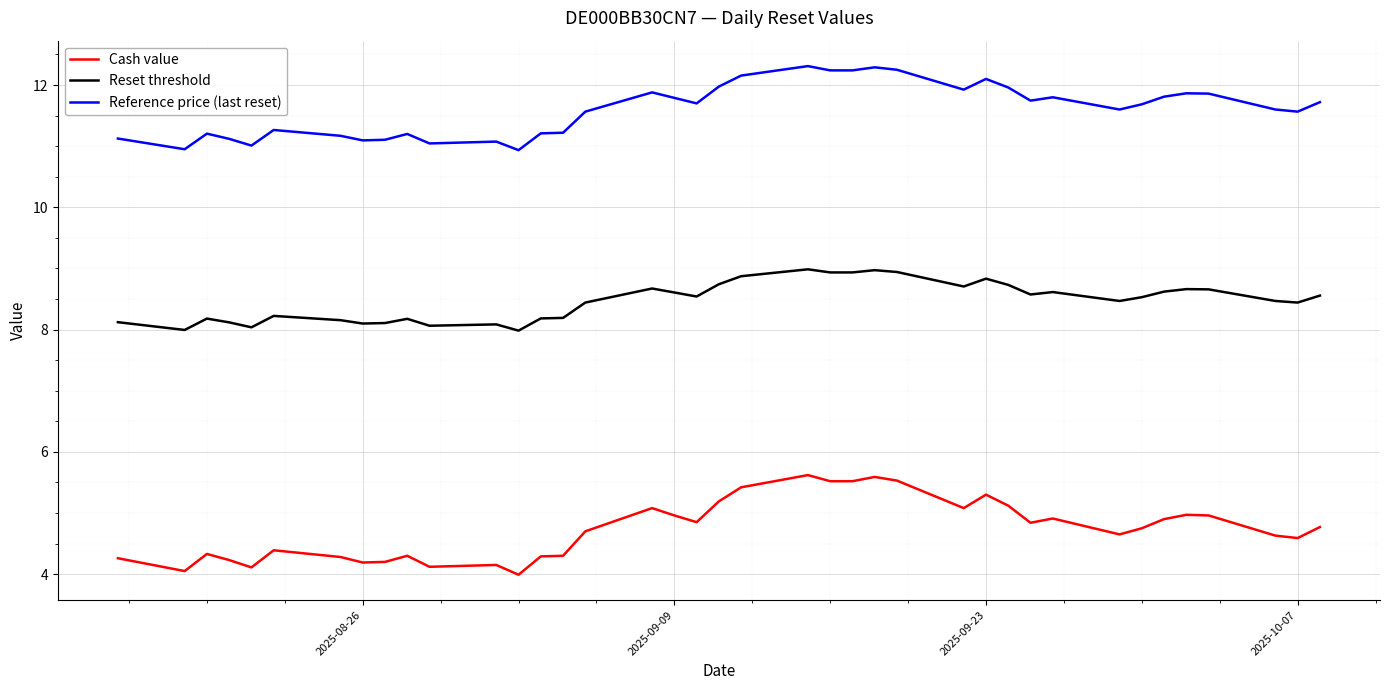

What is the minimum value shown in the chart?

4.0